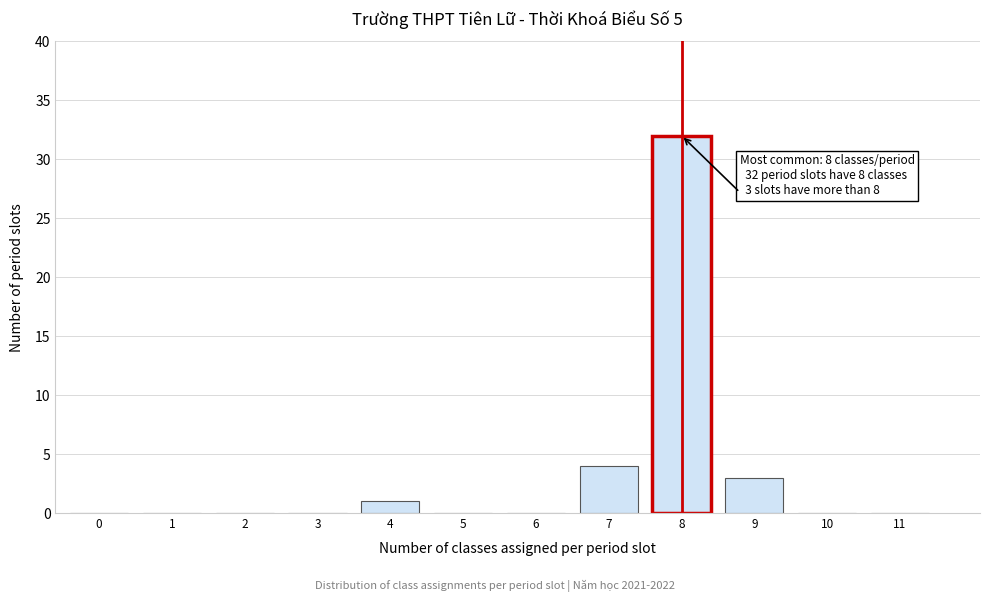

Reading left to right, what are all the values shown in this chart?

0=0	1=0	2=0	3=0	4=1	5=0	6=0	7=4	8=32	9=3	10=0	11=0